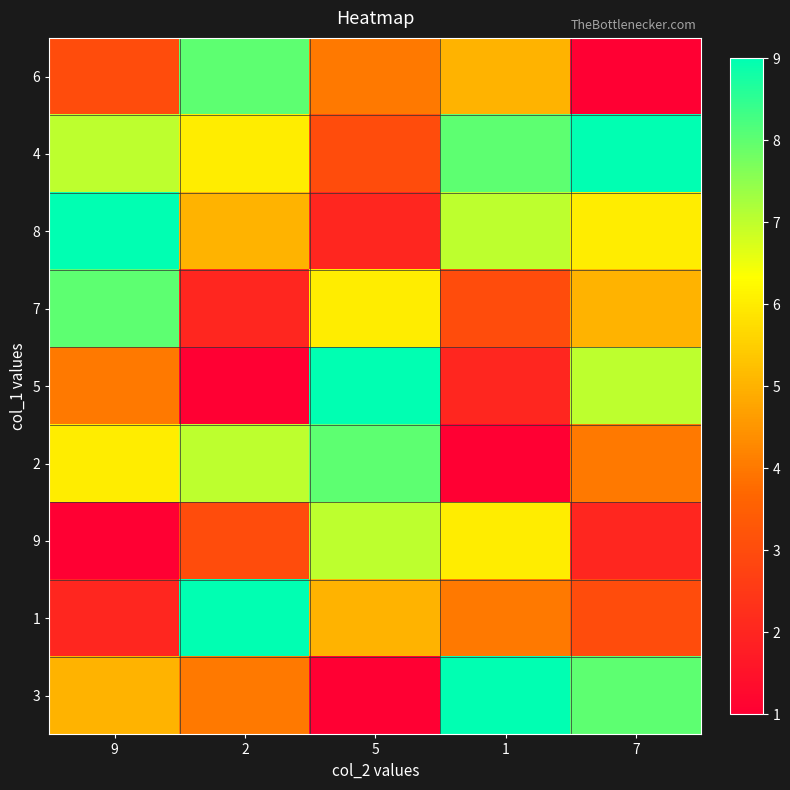

Which series has the widest spread of values?

5